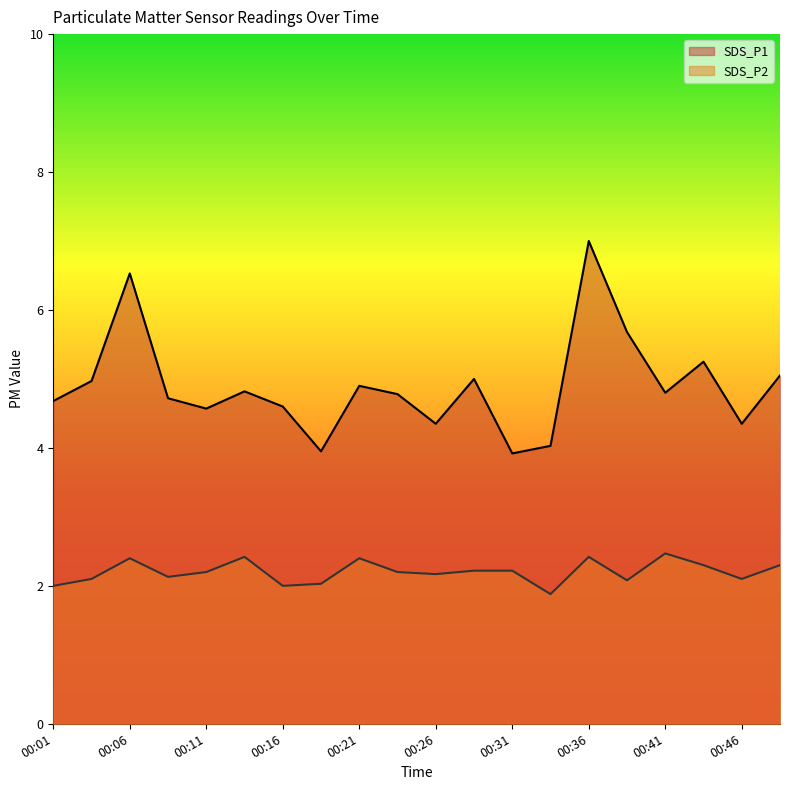

What is the minimum value for SDS_P1?

3.9